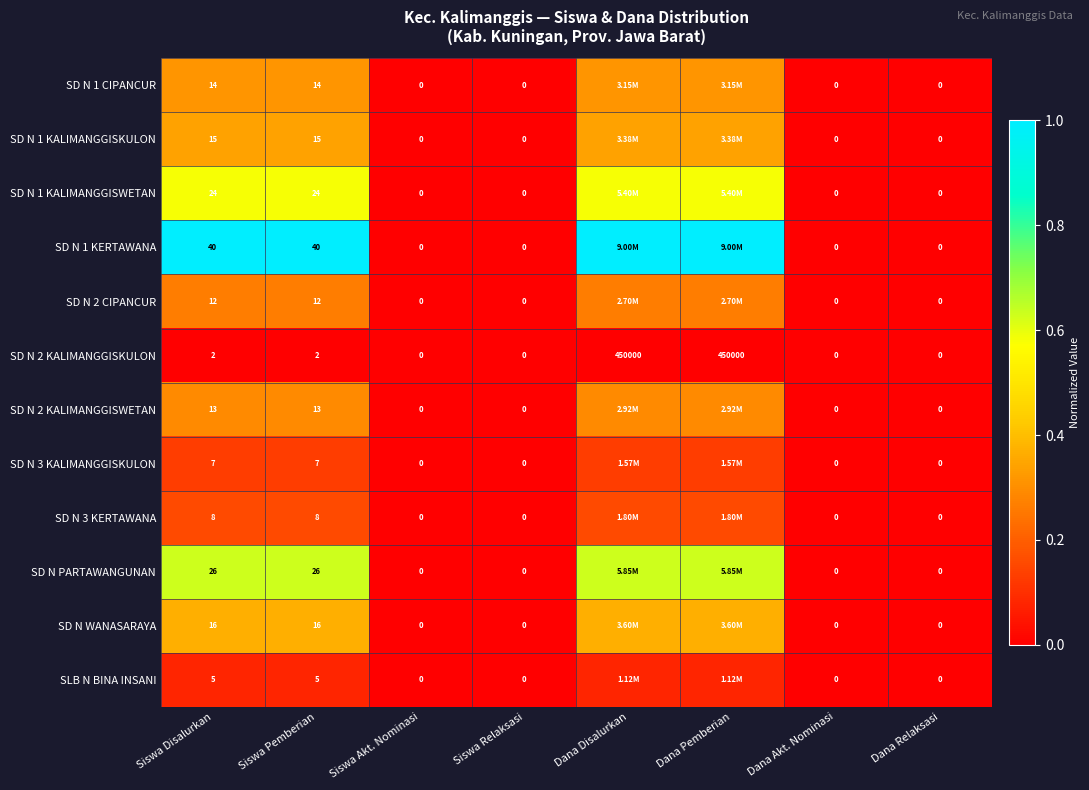

List the labels in order of SD N WANASARAYA value, largest first.

Siswa Disalurkan, Siswa Pemberian, Dana Disalurkan, Dana Pemberian, Siswa Akt. Nominasi, Siswa Relaksasi, Dana Akt. Nominasi, Dana Relaksasi